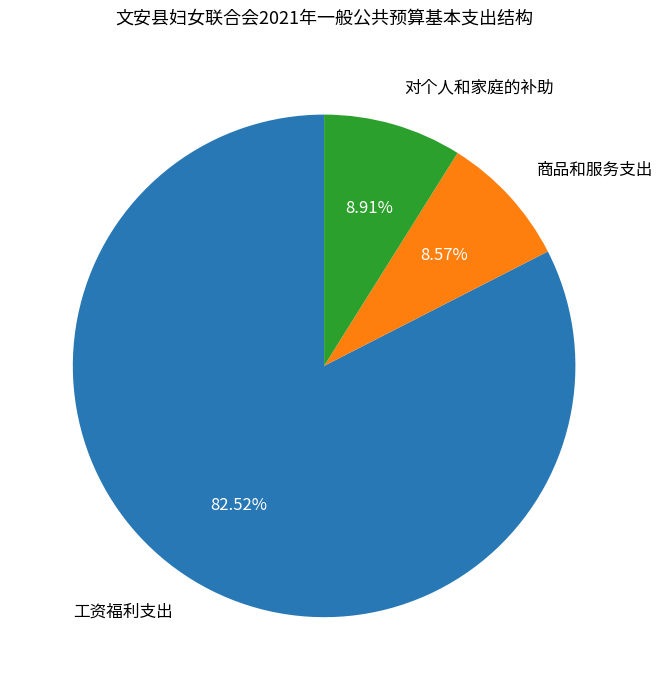

How many segments does this pie chart have?

3